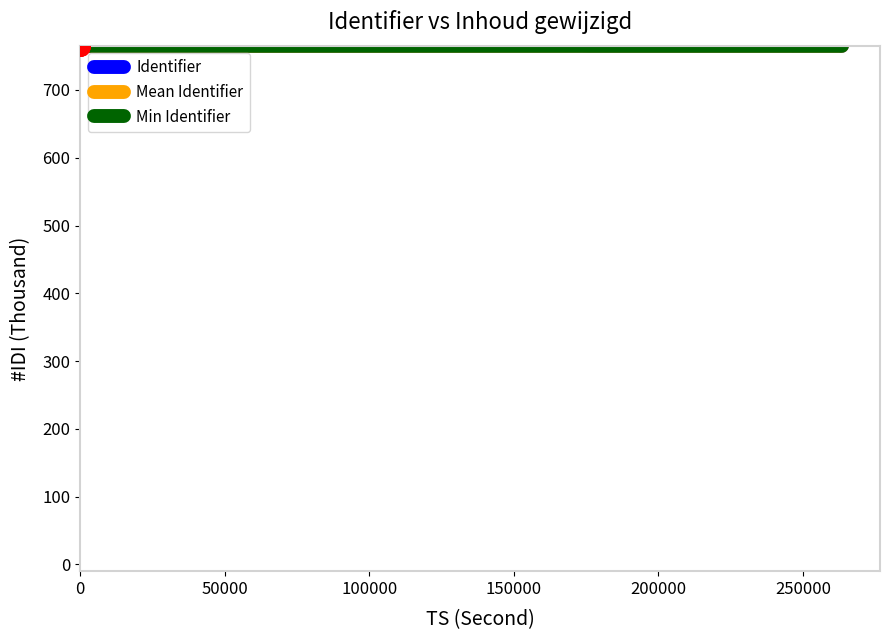

What is the highest value of the Identifier series?

765.4